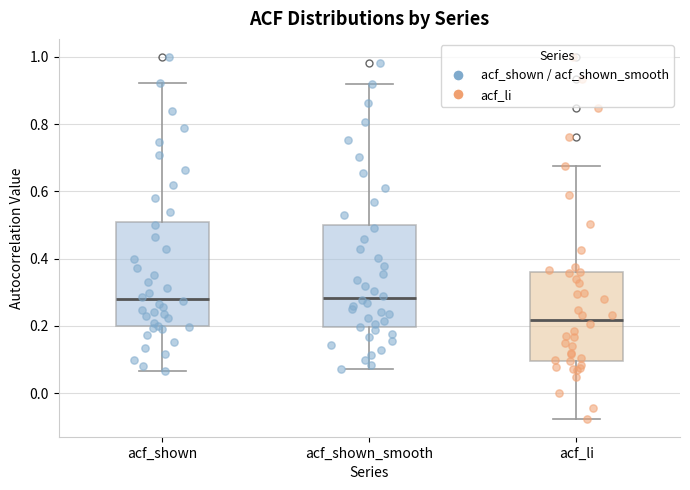

Where does the upper whisker of the box for acf_shown end on the y-axis? The values are not printed on the chart, so give them approximately, as read against the axis.

0.92